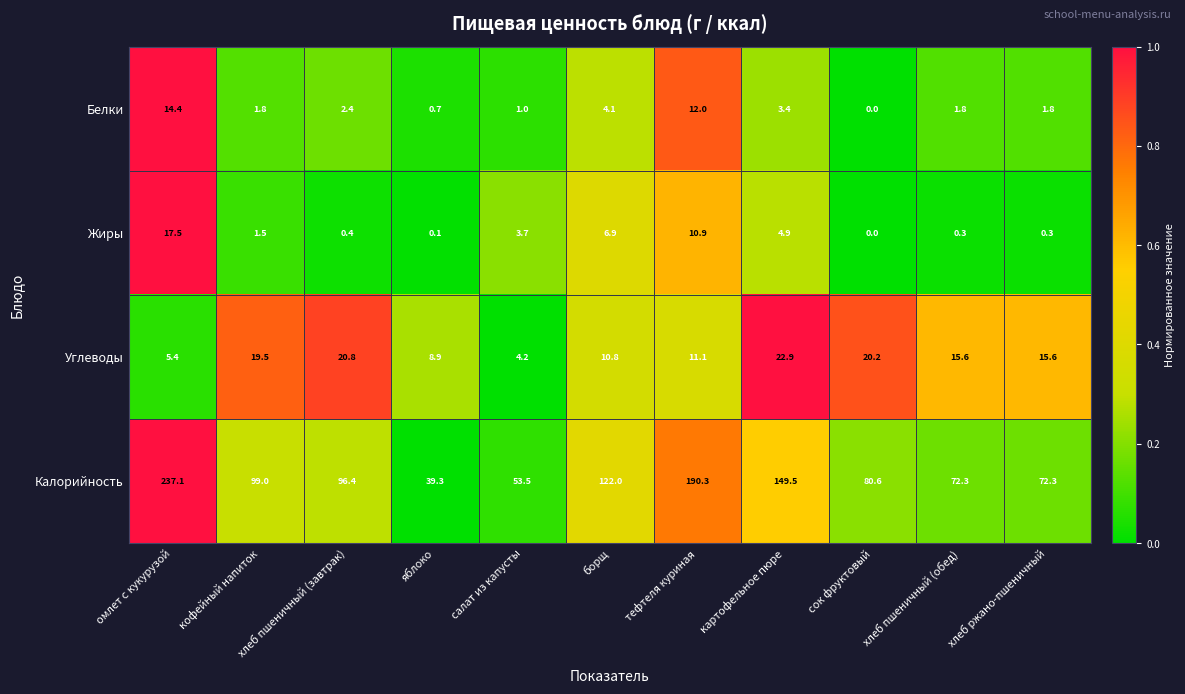

At which label does Углеводы first exceed 15?

кофейный напиток